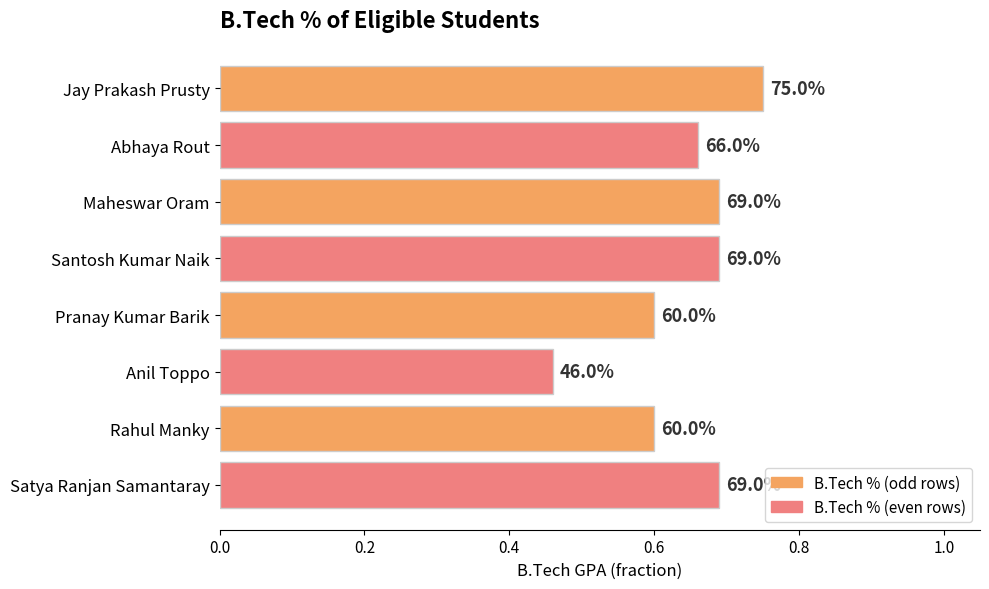

How many bars are there in total?

8